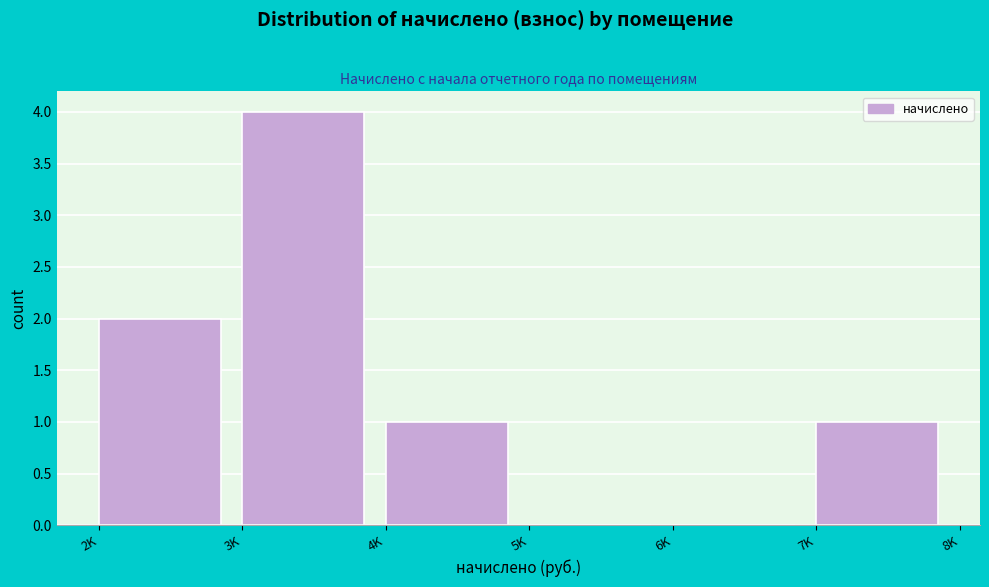

Reading left to right, extract all data points from this chart.

2K=2	3K=4	4K=1	5K=0	6K=0	7K=1